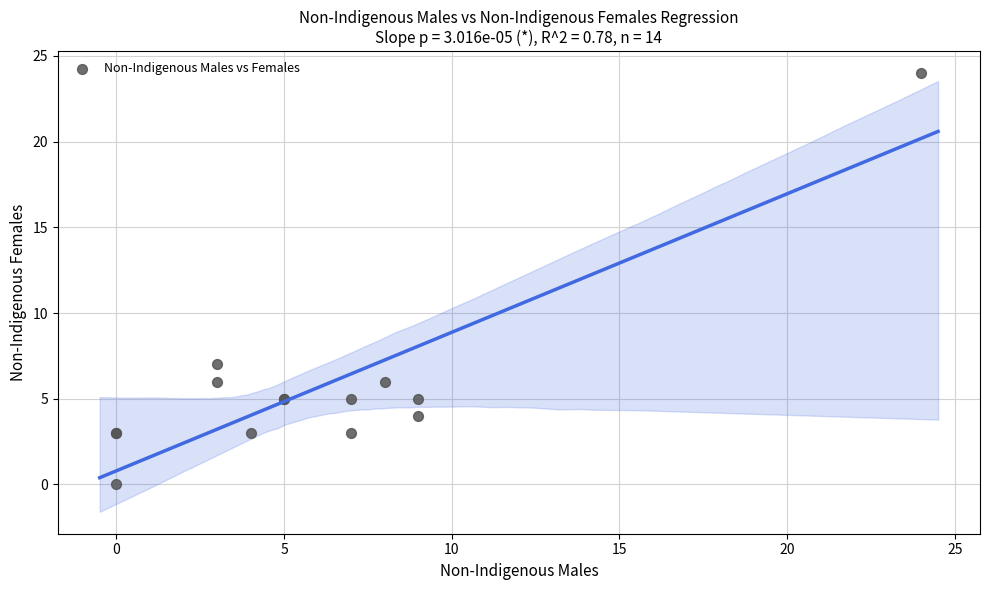

What Y value in the scatter plot is closest to 12?

7